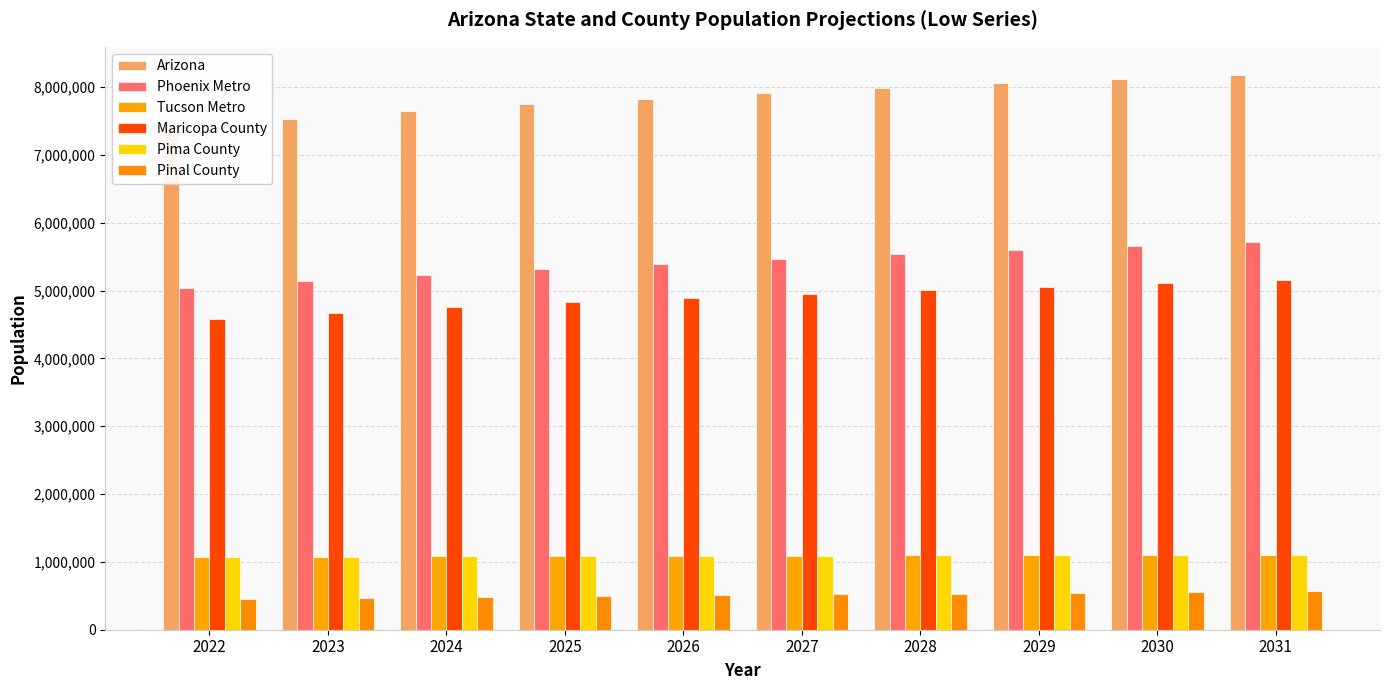

Reading right to left, what are all the values shown in this chart?

Arizona: 8186300	8124200	8058300	7987400	7911700	7831200	7745800	7647000	7530200	7409200
Phoenix Metro: 5723400	5665600	5604800	5540000	5471300	5398900	5322800	5238000	5140400	5040400
Tucson Metro: 1101200	1099000	1096900	1094900	1092900	1091000	1089100	1085400	1079500	1072300
Maricopa County: 5153300	5108300	5060000	5007500	4950900	4890300	4825800	4753200	4670800	4586400
Pima County: 1101200	1099000	1096900	1094900	1092900	1091000	1089100	1085400	1079500	1072300
Pinal County: 570100	557400	544800	532500	520400	508600	497000	484800	469500	453900